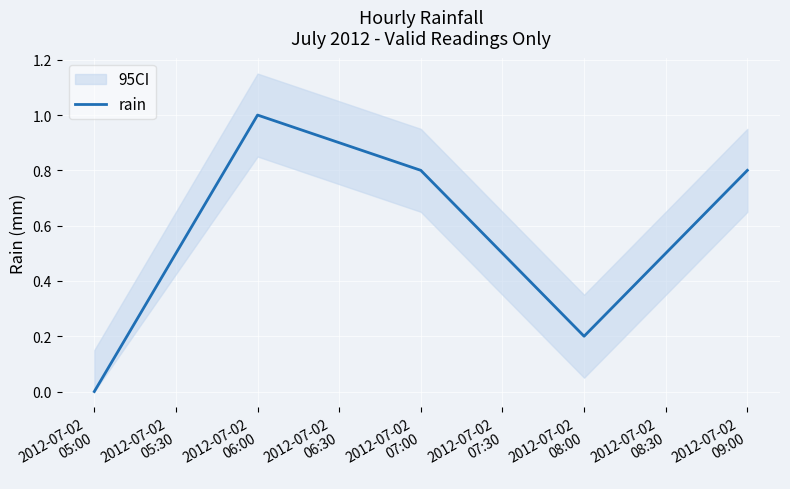

Reading right to left, what are all the values shown in this chart?

0.8	0.2	0.8	1.0	0.0